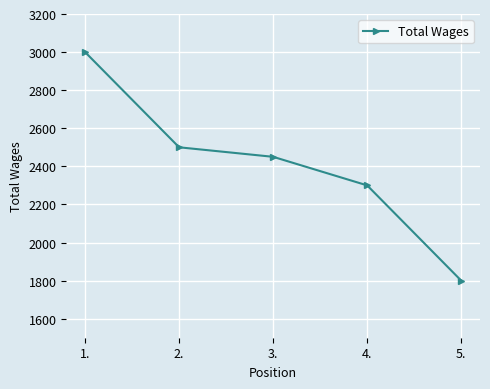

Which category has the highest value across all series?

1.